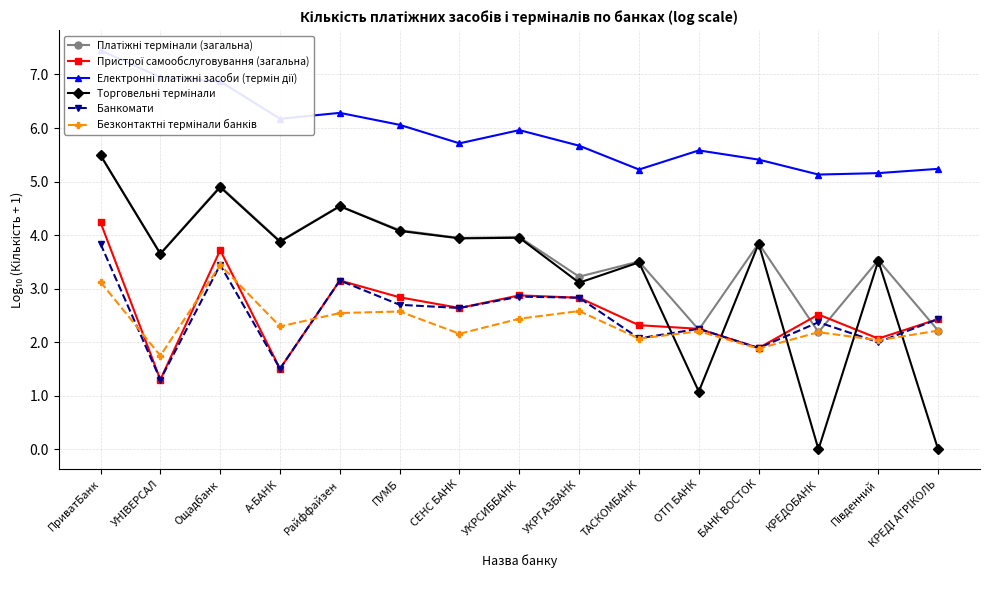

What is the label of the 14th point from the left?

Південний